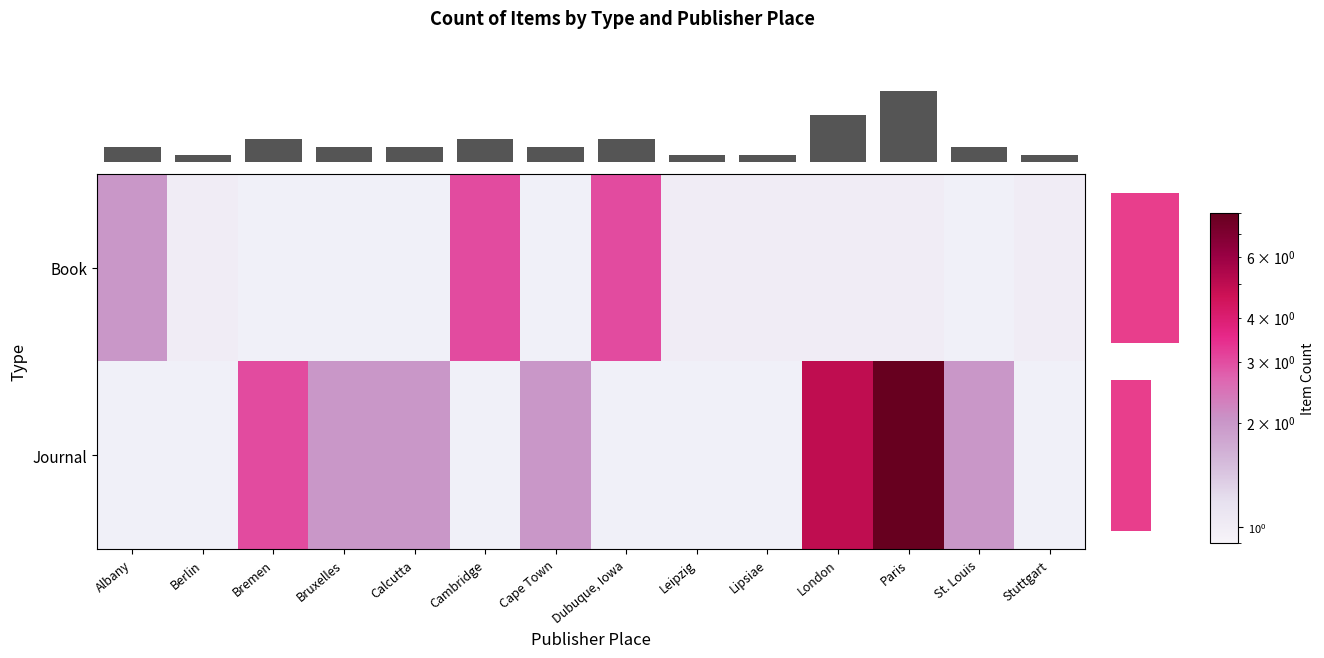

Which series has the widest spread of values?

Book